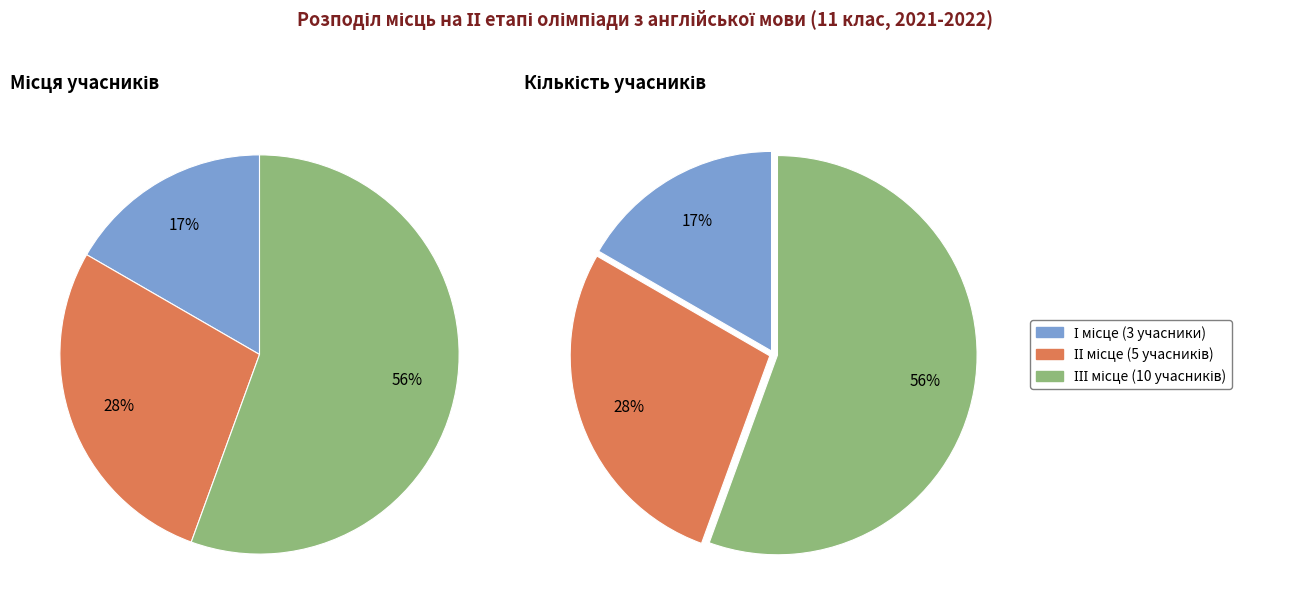

Is it true that І is 17% of the pie?

True